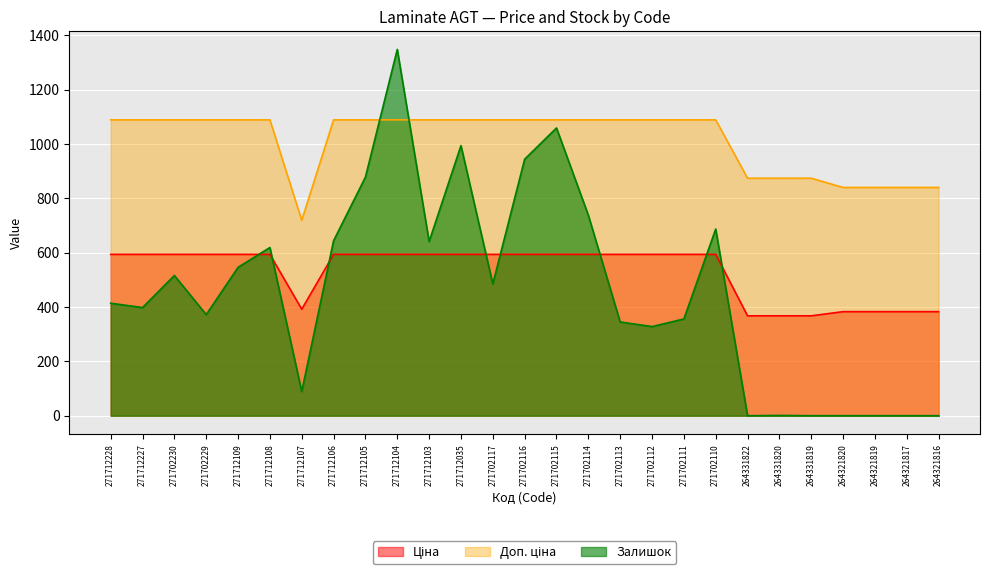

Count the number of categories in the chart.

27